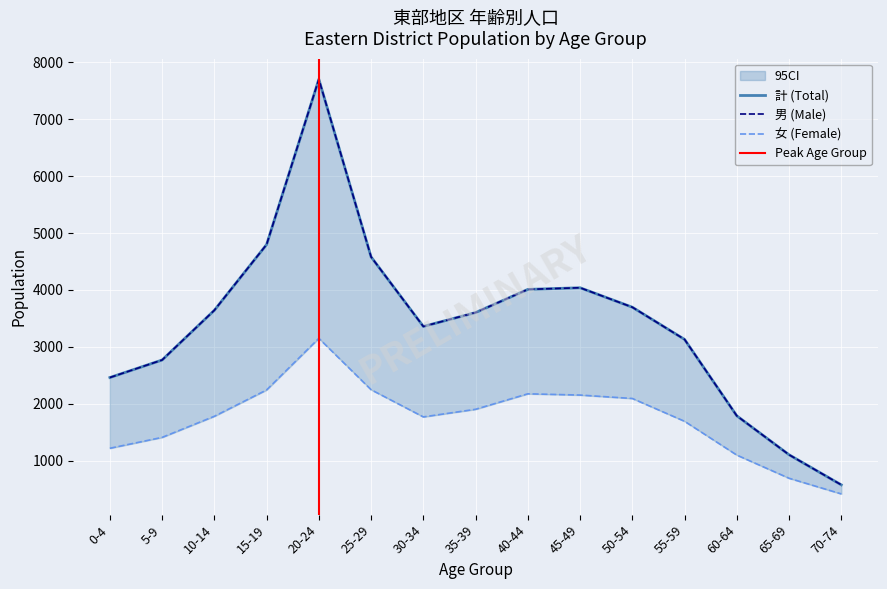

Which label corresponds to the smallest value in the chart?

70-74